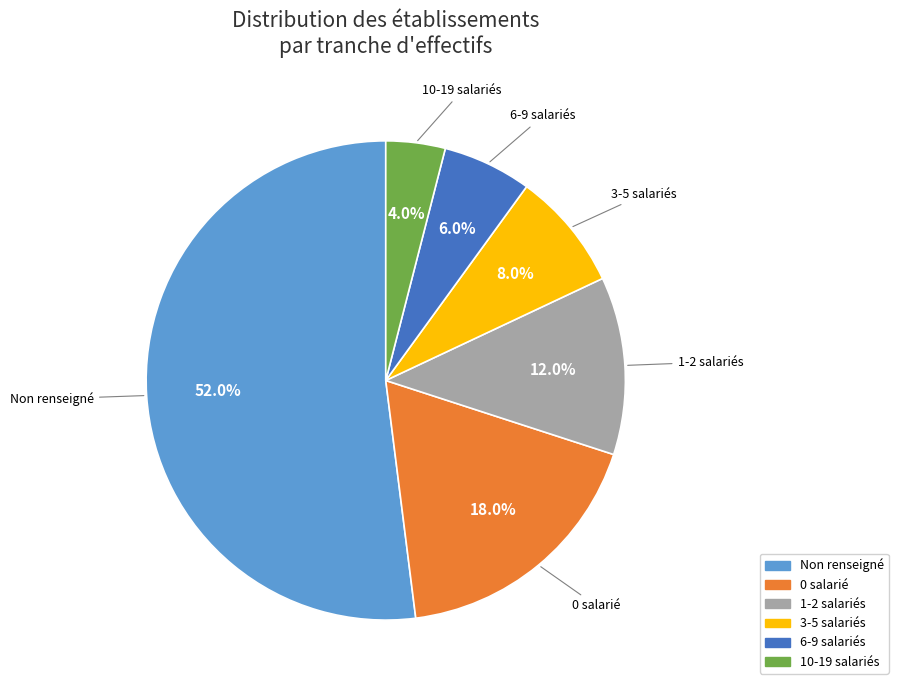

How many slices are in this pie chart?

6